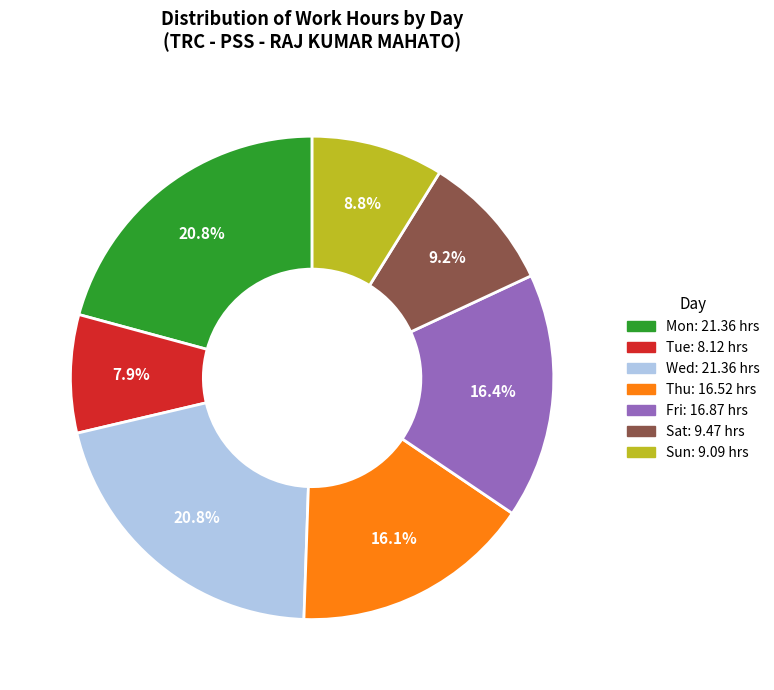

To the nearest percent, what percentage of the pie is Wed?

21%